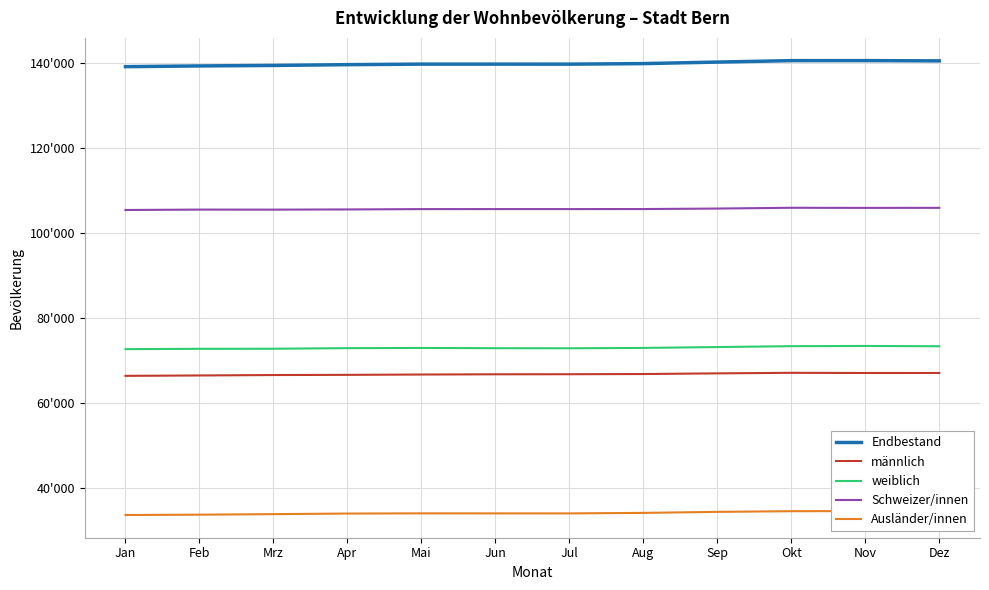

Which category has the highest value across all series?

Nov